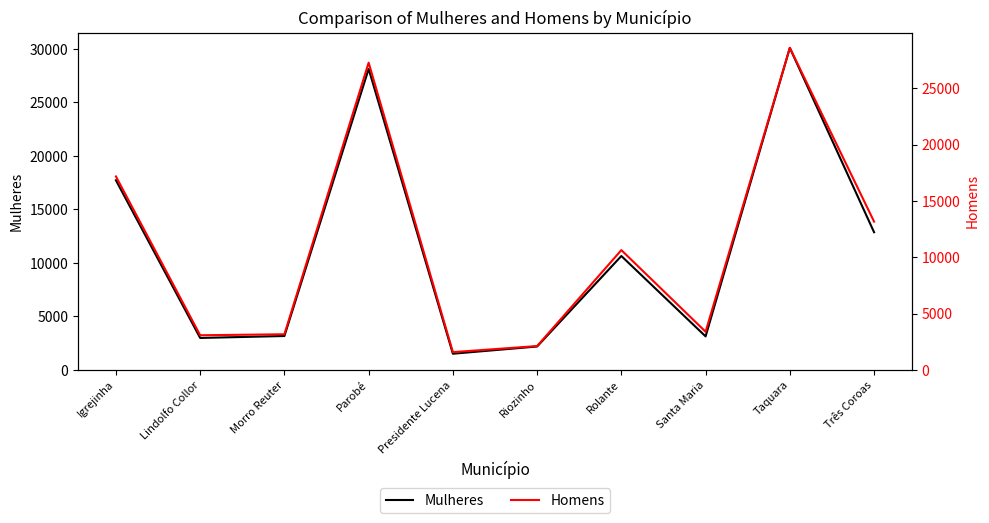

Reading right to left, extract all data points from this chart.

Mulheres: 12872	30103	3137	10650	2192	1516	28137	3172	2990	17727
Homens: 13174	28606	3395	10641	2121	1583	27286	3169	3080	17182